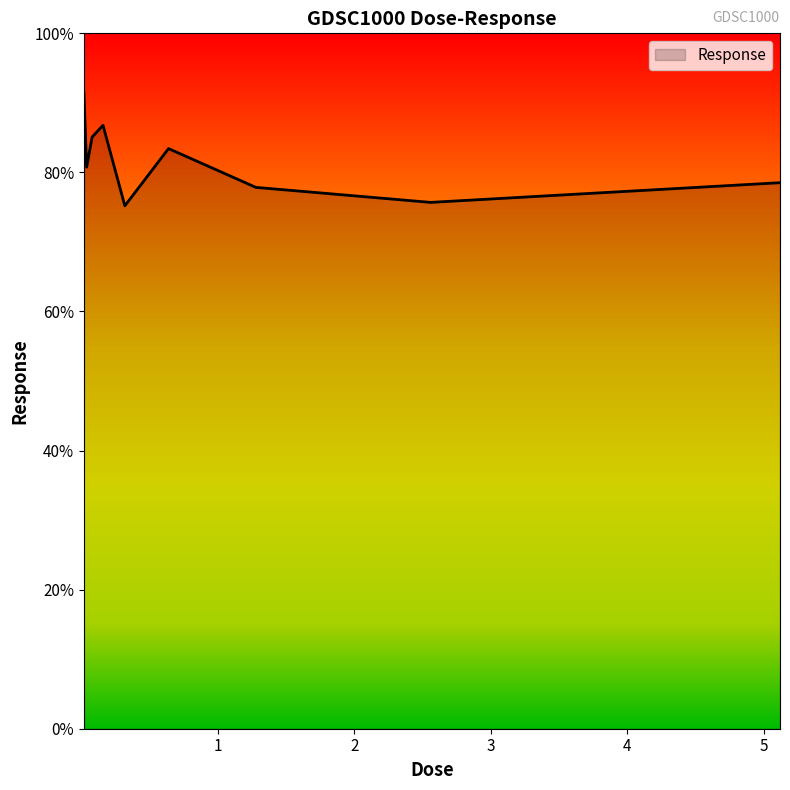

What is the maximum value shown in the chart?

91.5